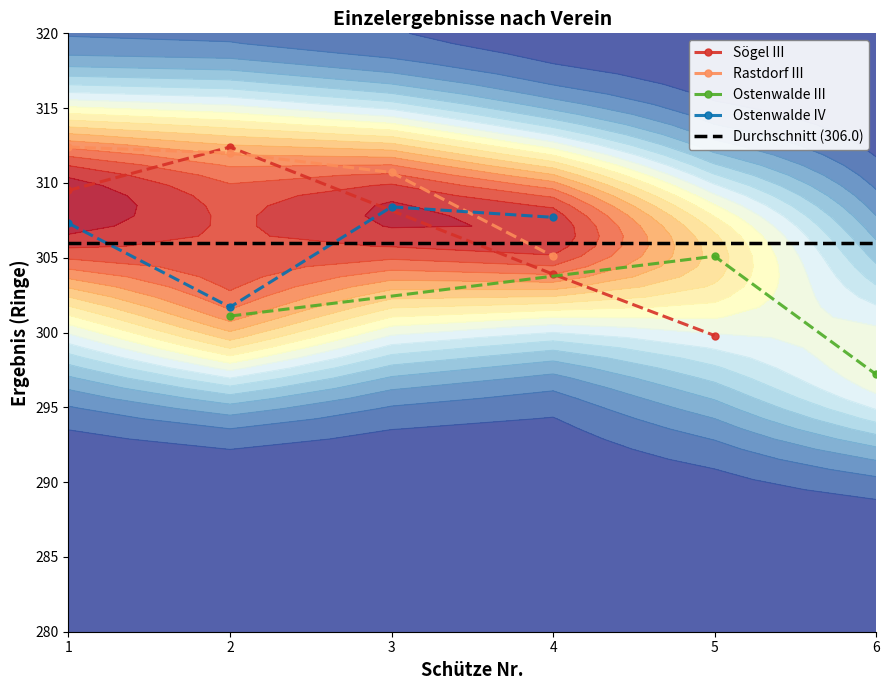

Is the value of Sögel III at 4 greater than the value of Ostenwalde III at 3?

Yes